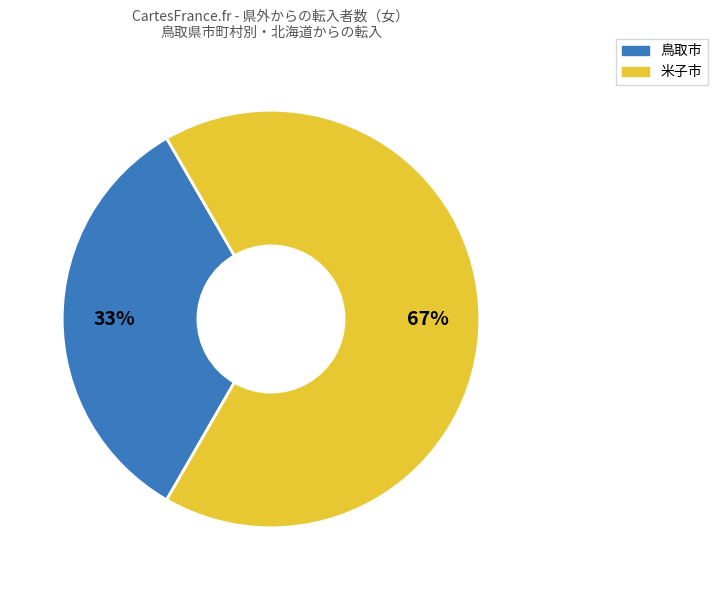

Is there a majority slice in this chart?

Yes